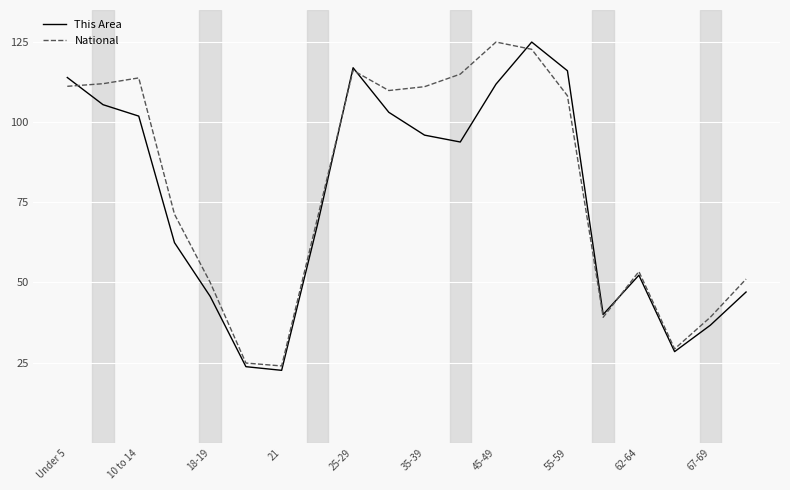

What is the maximum value for This Area?

125.0